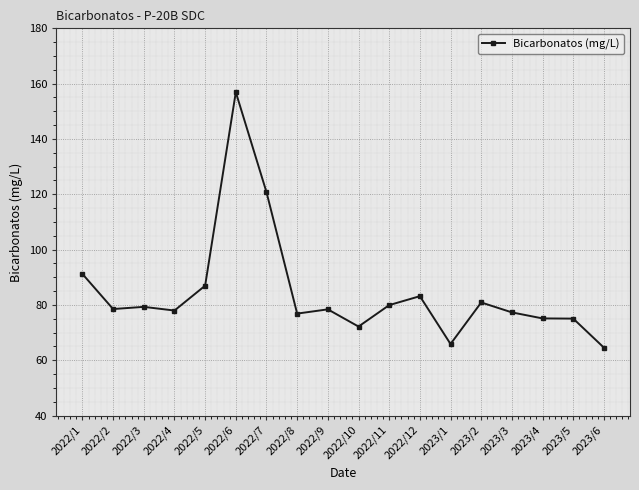

The chart shows a value of 75.1 at 2023/4. True or false?

True